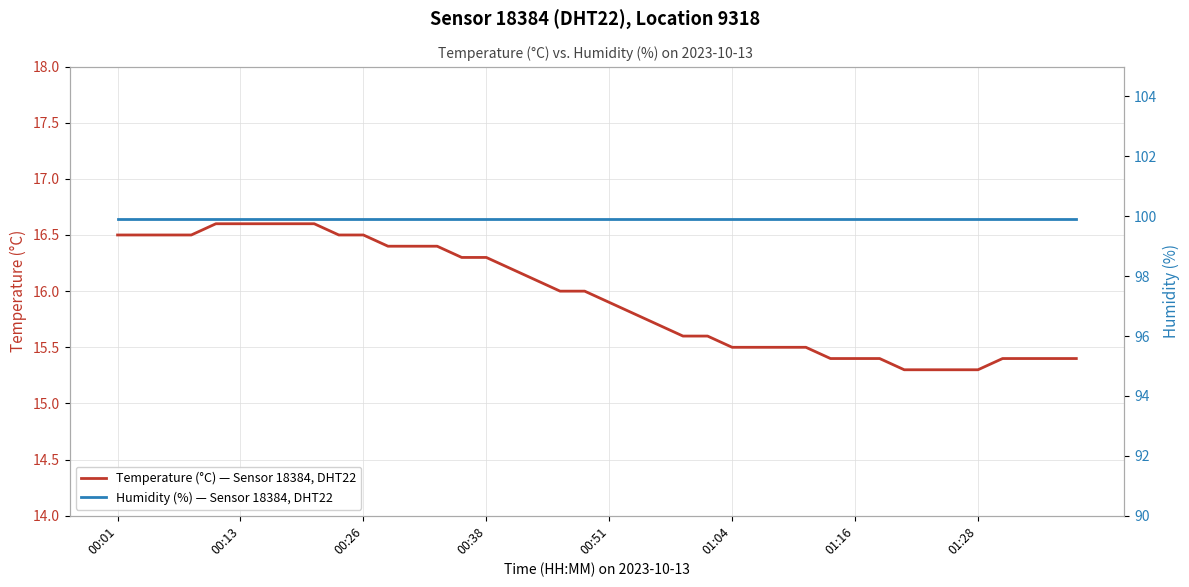

The value of Temperature (°C) — Sensor 18384, DHT22 at 00:01 is 6.6. True or false?

False